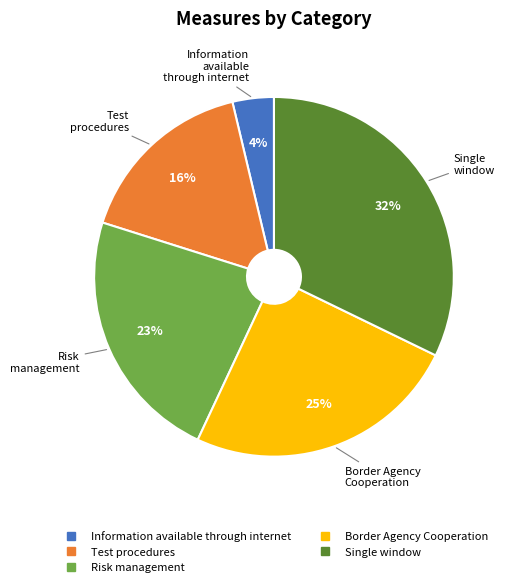

Does any single category account for the majority?

No